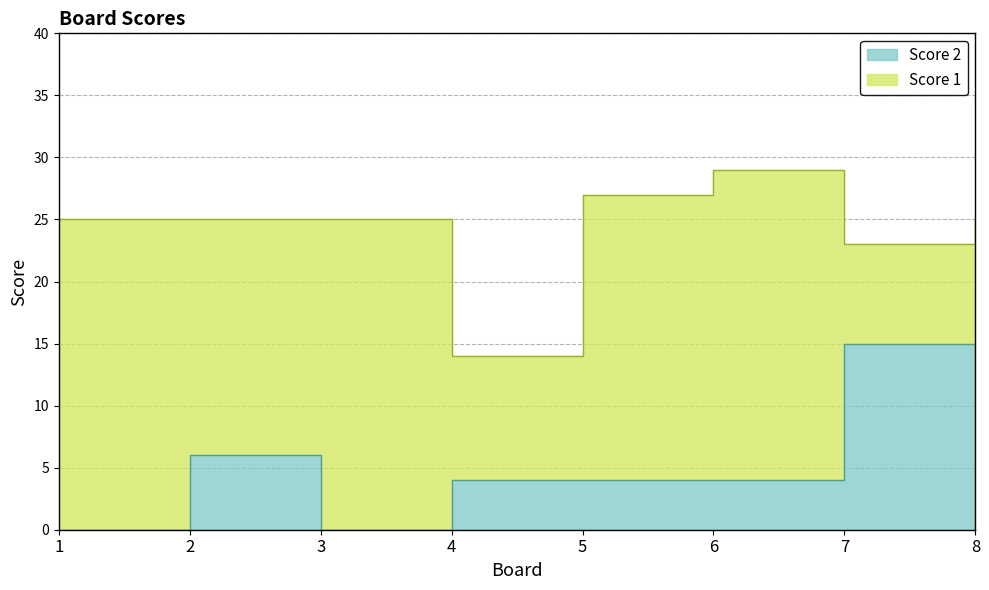

Does the chart have visible grid lines?

Yes